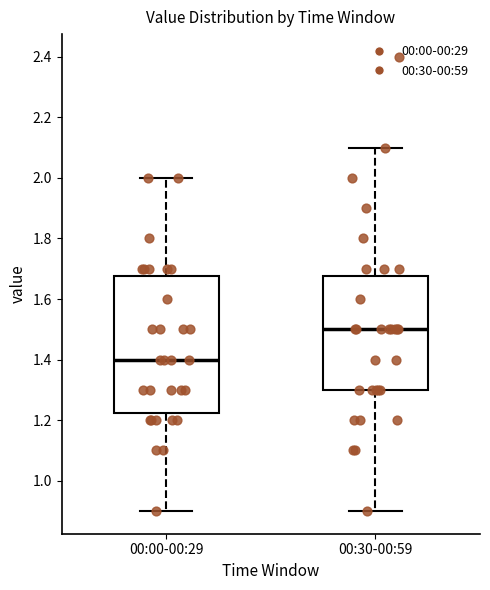

Reading left to right, read every box against the y-axis: the position of its median line, the range the box covers, and the ends of its whiskers. The values are not printed on the chart, so give them approximately, as read against the axis.

00:00-00:29: median 1.40, box 1.22 to 1.68, whiskers 0.90 to 2.00
00:30-00:59: median 1.50, box 1.30 to 1.68, whiskers 0.90 to 2.10